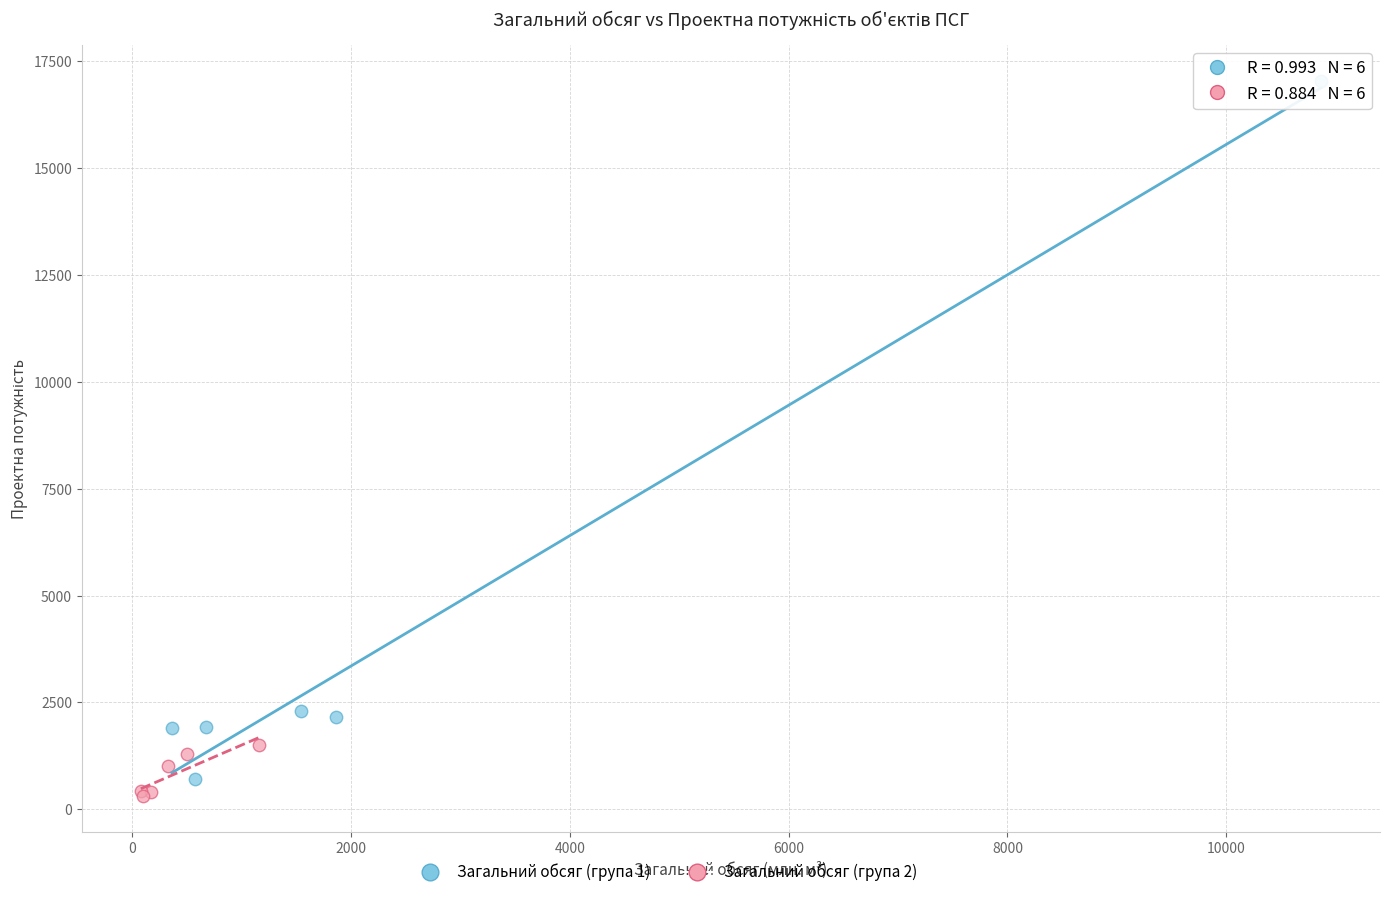

Which series reaches the maximum Y coordinate?

Загальний обсяг (група 1)